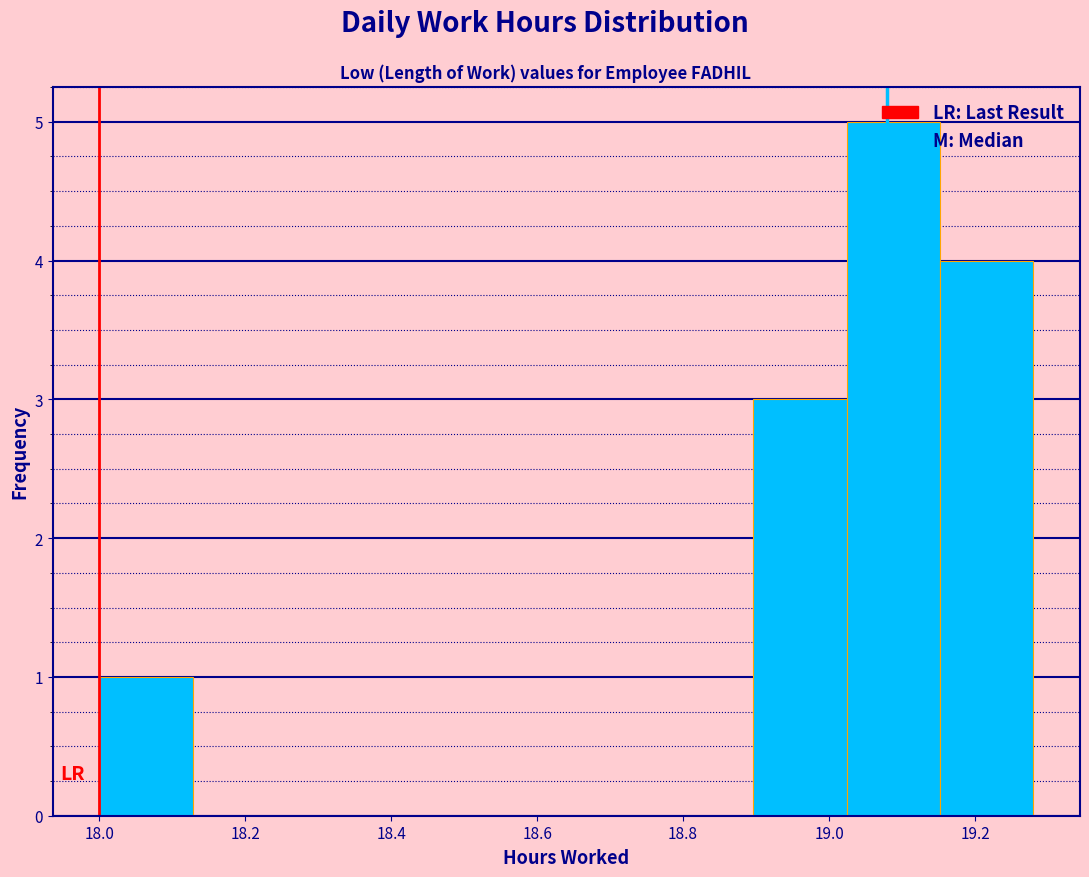

How tall is the bar that spans 18.000 to 18.128 on the x-axis? Neither the bar edges nor the heights are printed on the chart, so give them approximately, as read against the axes.

1